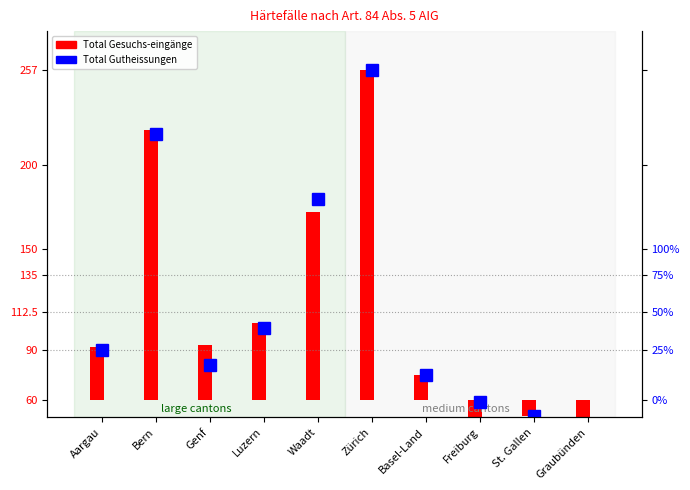

Is it true that the value at Bern is 333?

False